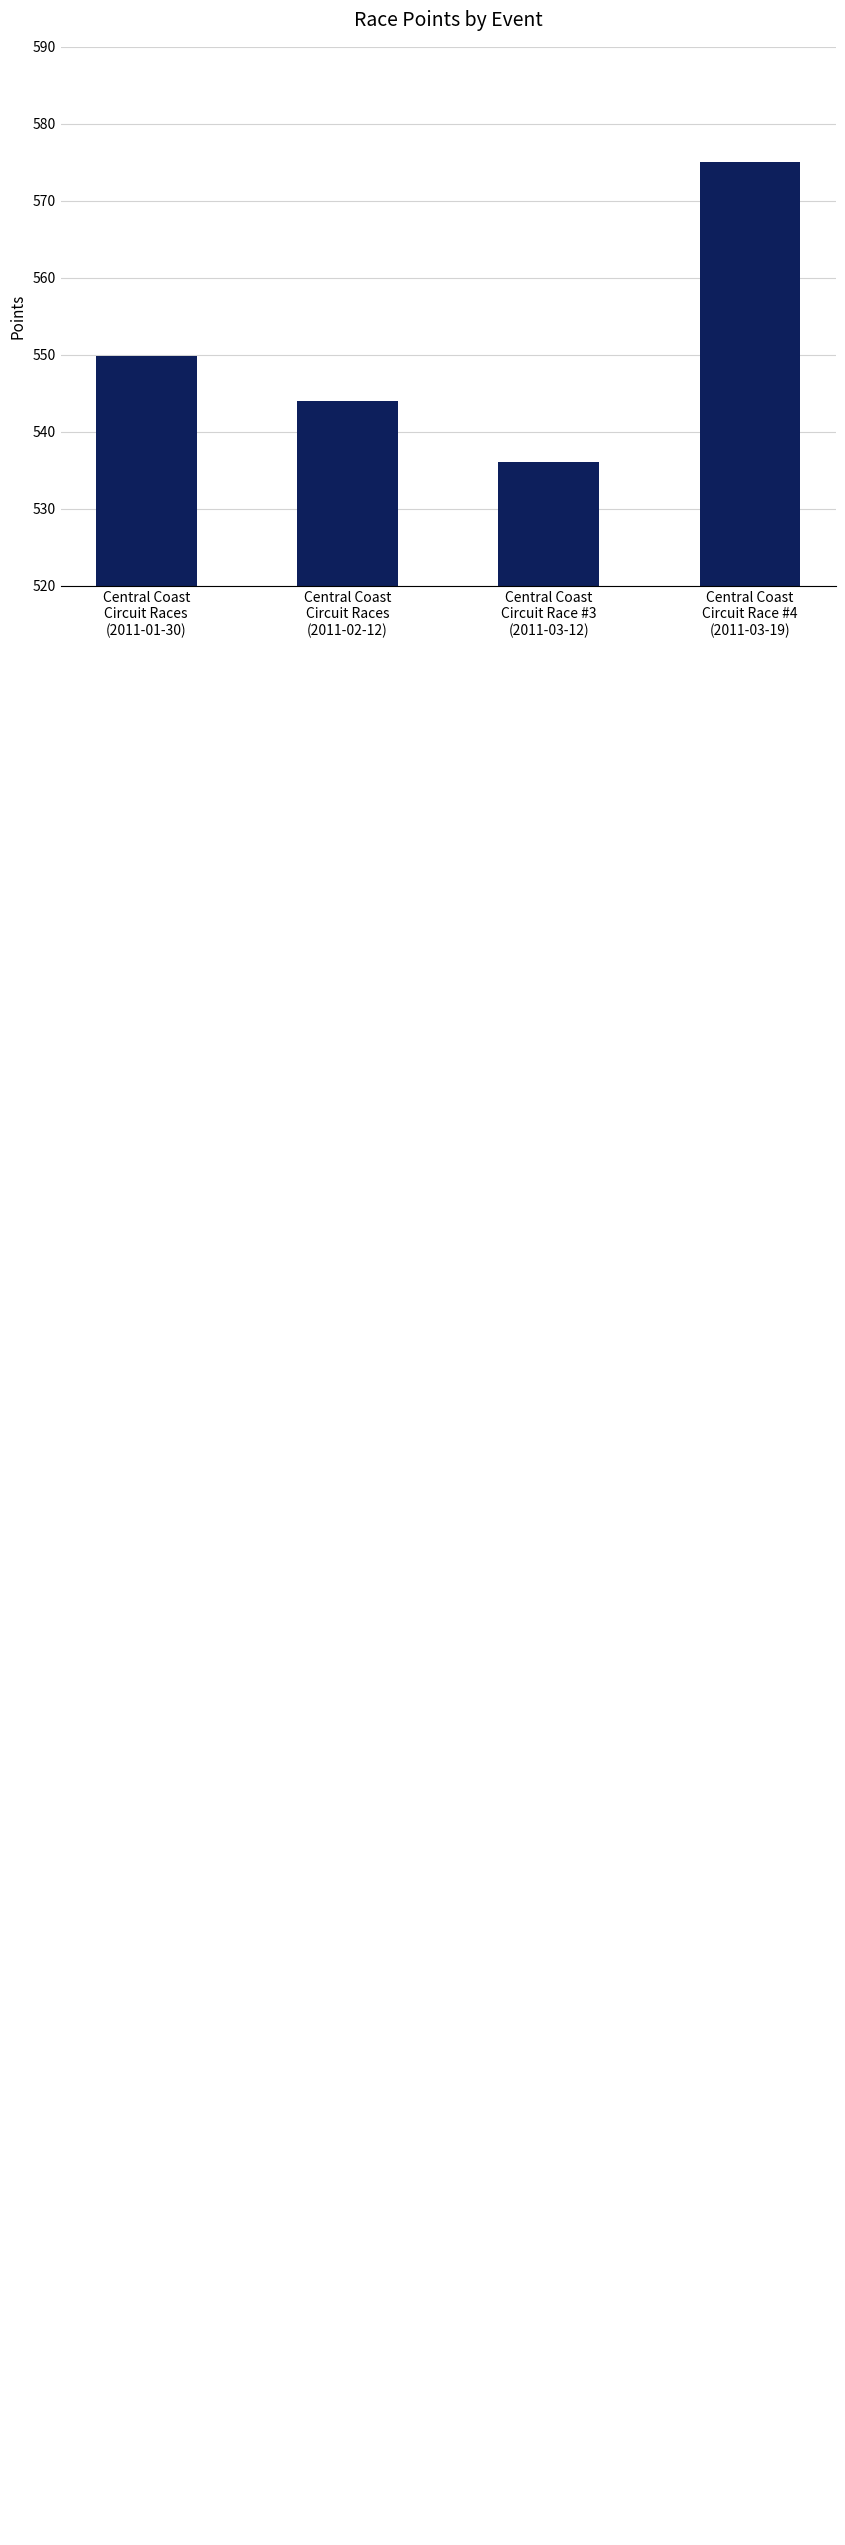

What is the smallest value displayed?

536.0